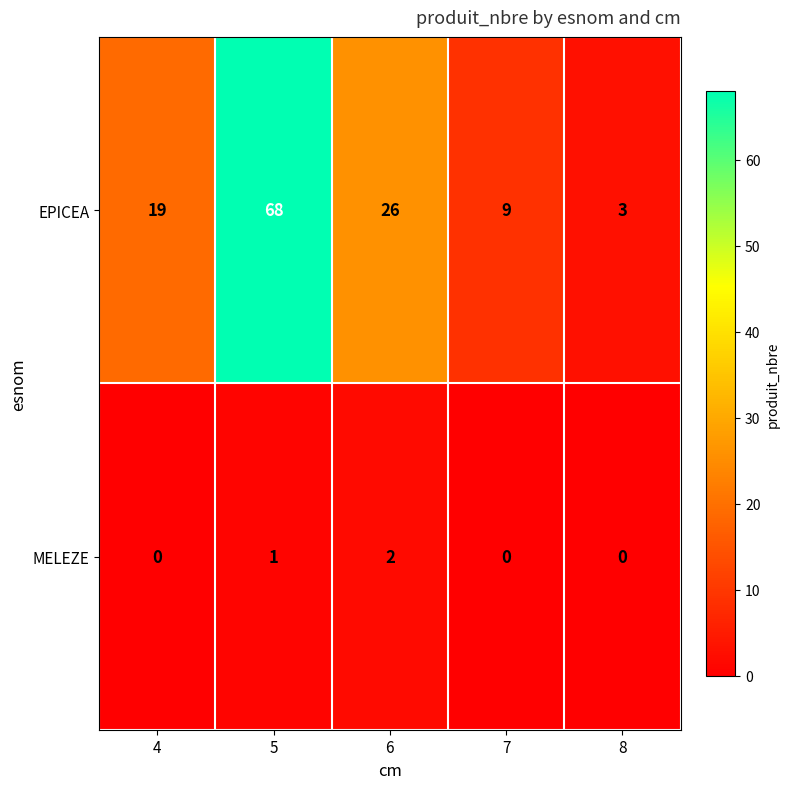

What is the difference between the second highest and minimum values in the EPICEA series?

23